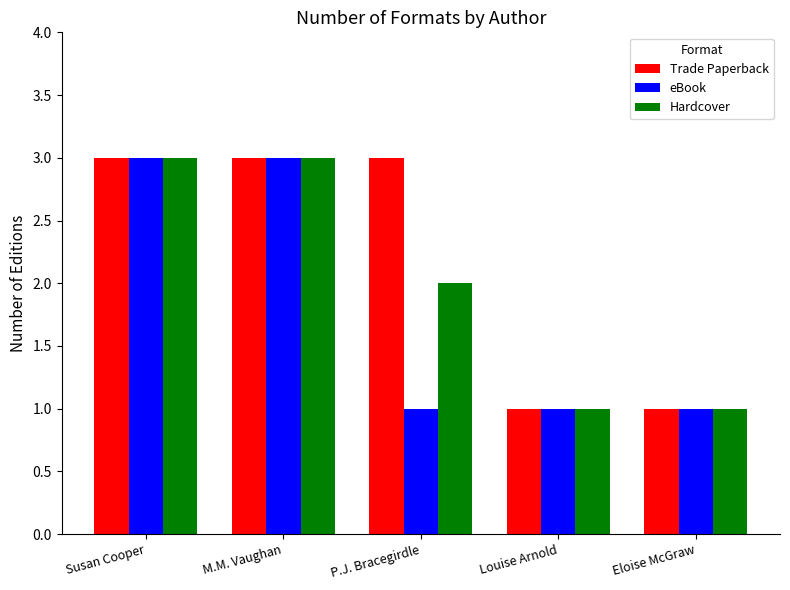

List the series in order of their overall mean, highest first.

Trade Paperback, Hardcover, eBook